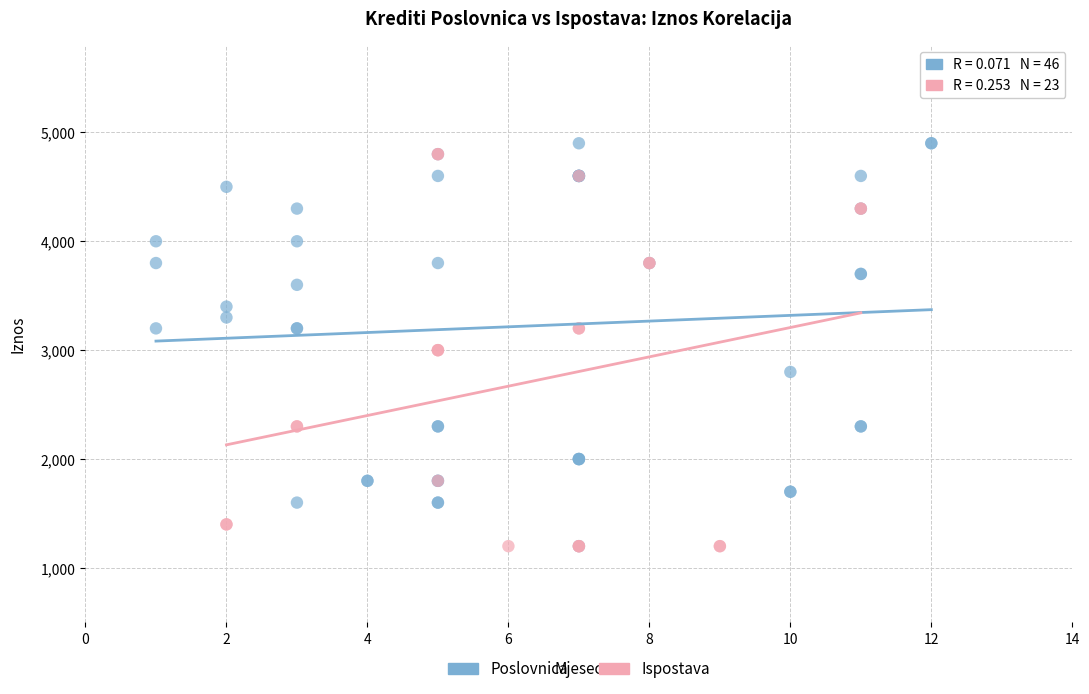

What are all the series names shown in the legend?

Poslovnica, Ispostava